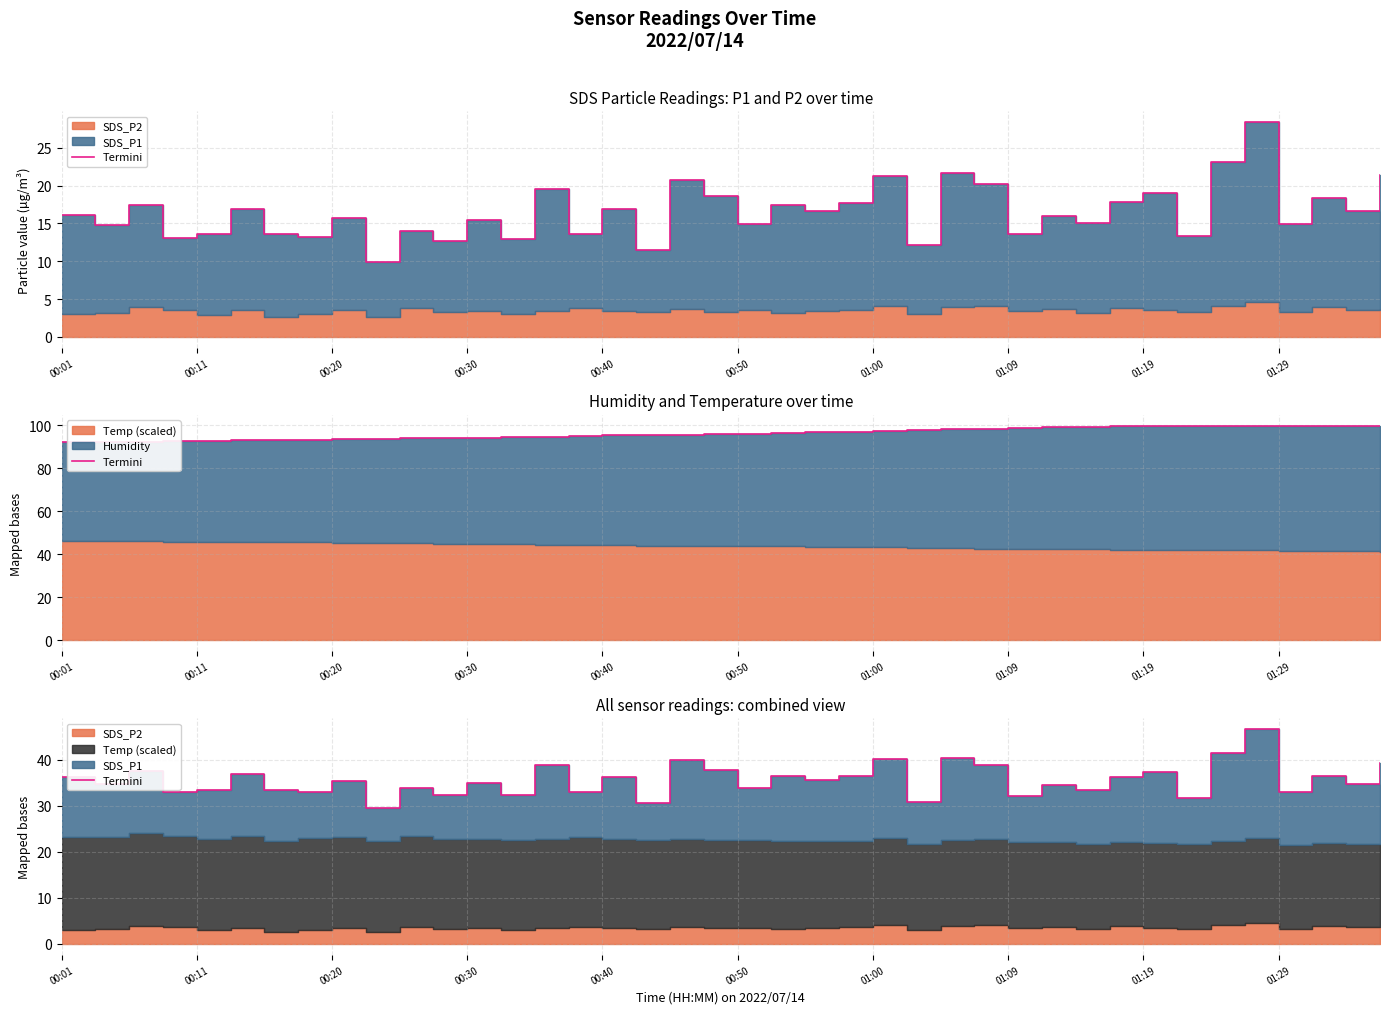

What is the change in value from 16 to 30?

-2.7